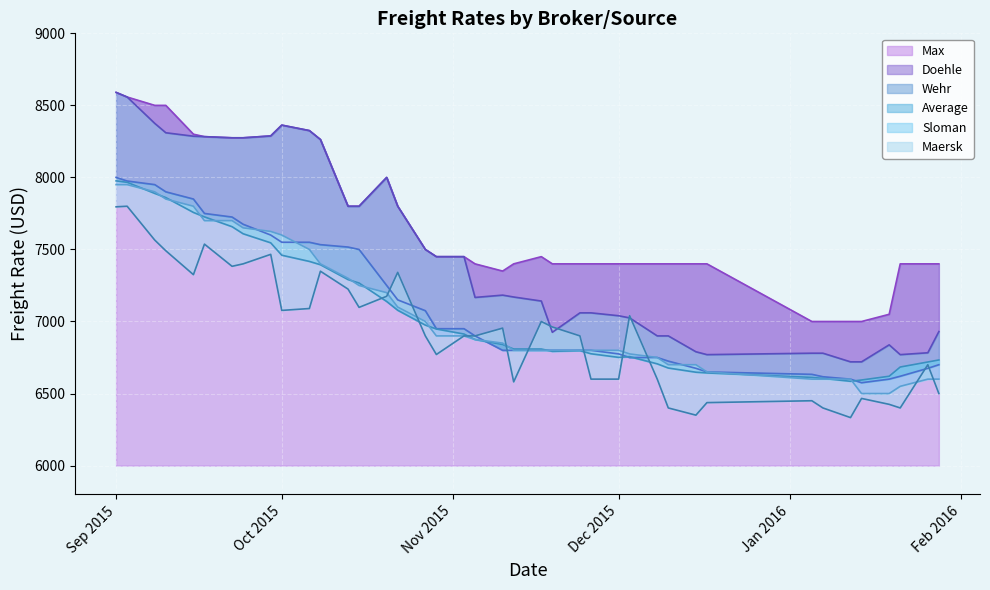

At how many categories does at least one series exceed 6644?

40